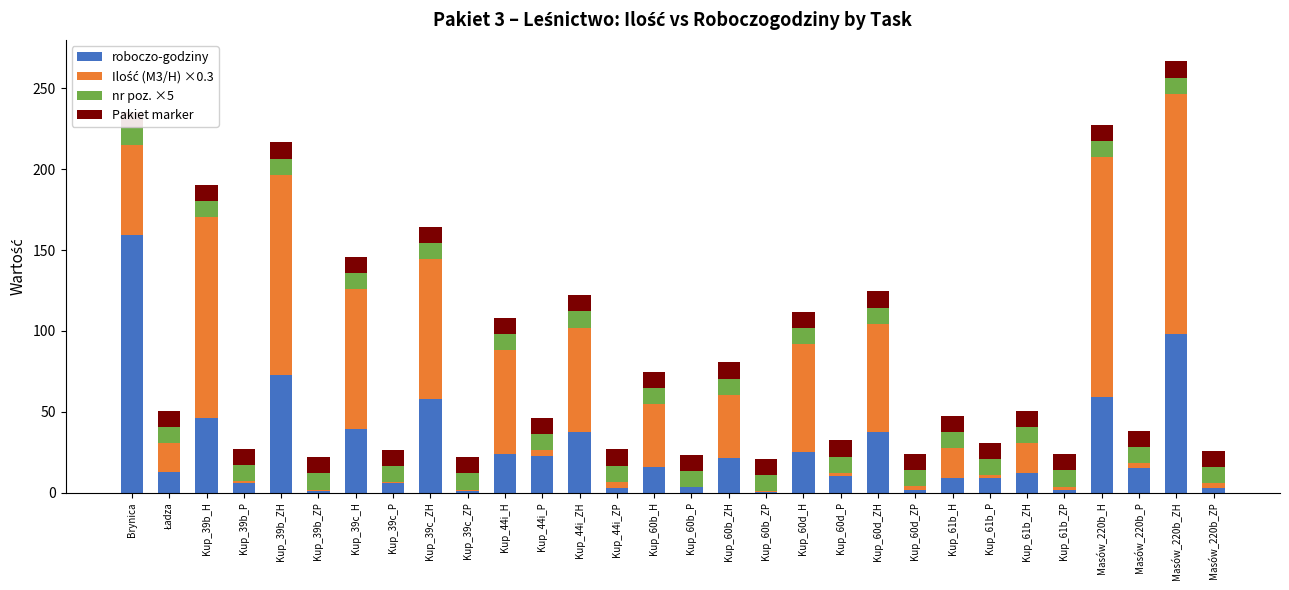

At which category is the sum across all series the highest?

Masów_220b_ZH